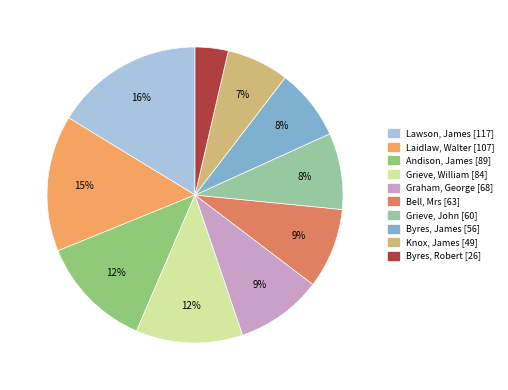

What percentage is the Knox, James [49] slice, to the nearest percent?

7%